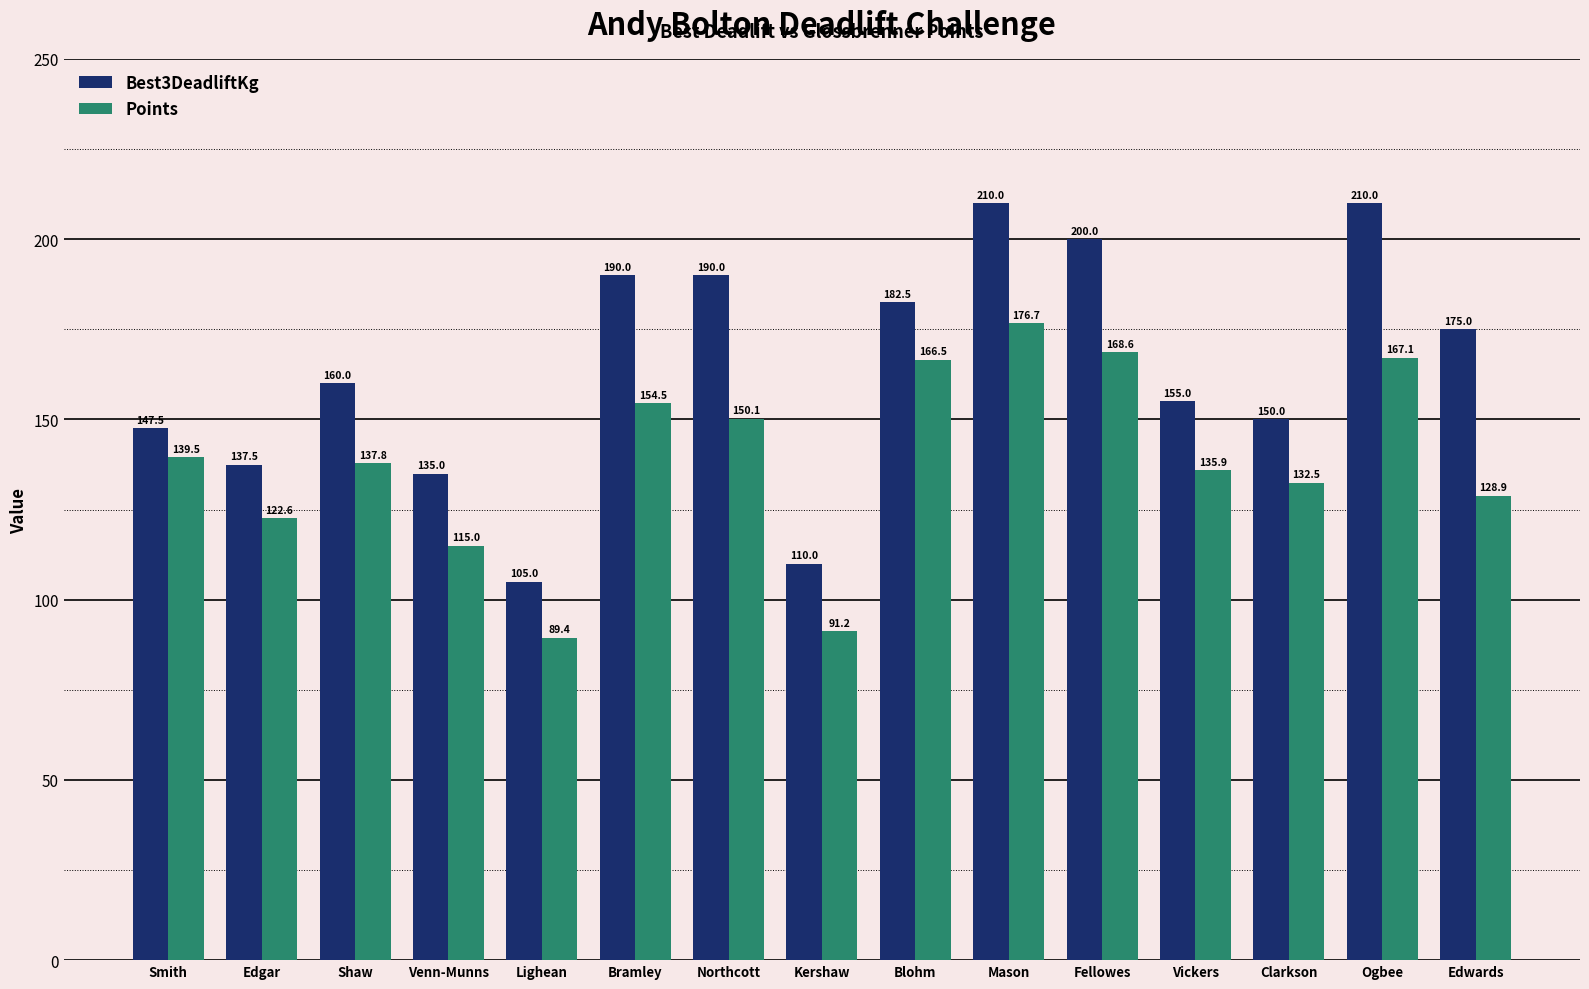

What is the label of the 3rd bar from the right?

Clarkson